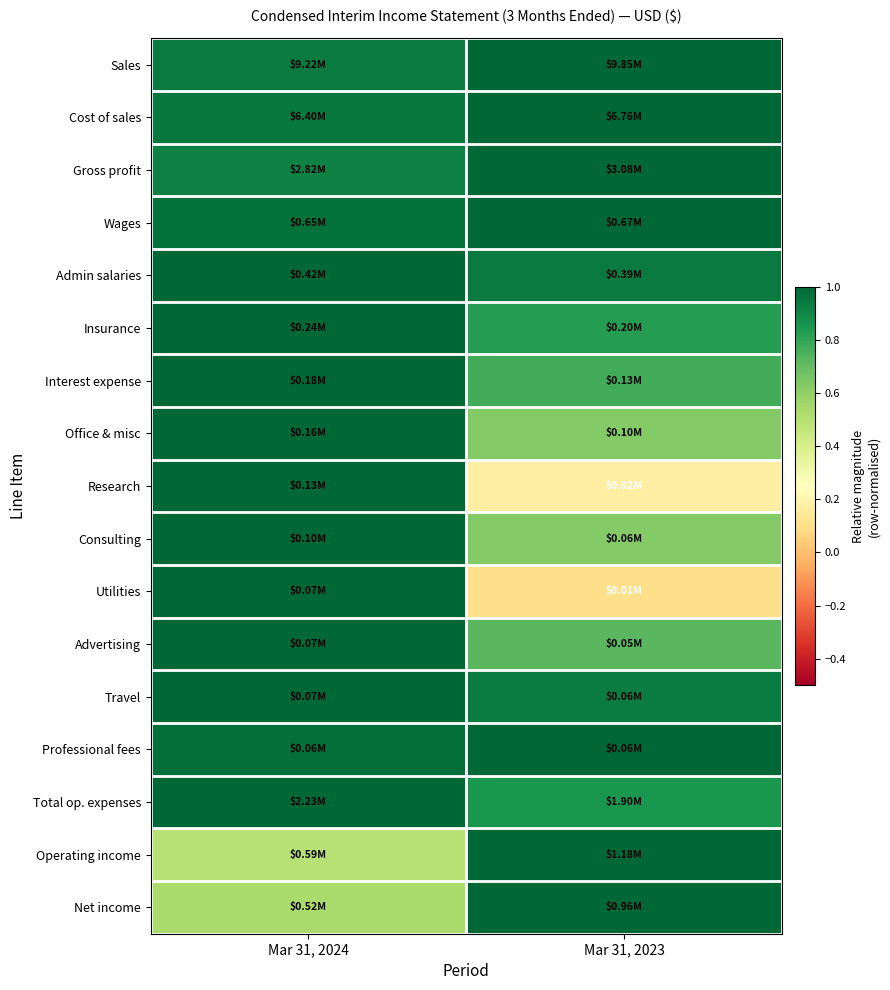

Between Mar 31, 2024 and Mar 31, 2023, which is larger?

Mar 31, 2023